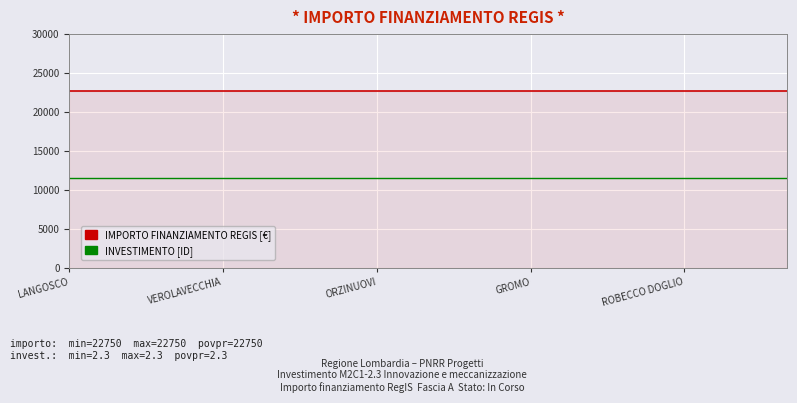

What is the smallest value displayed?

11500